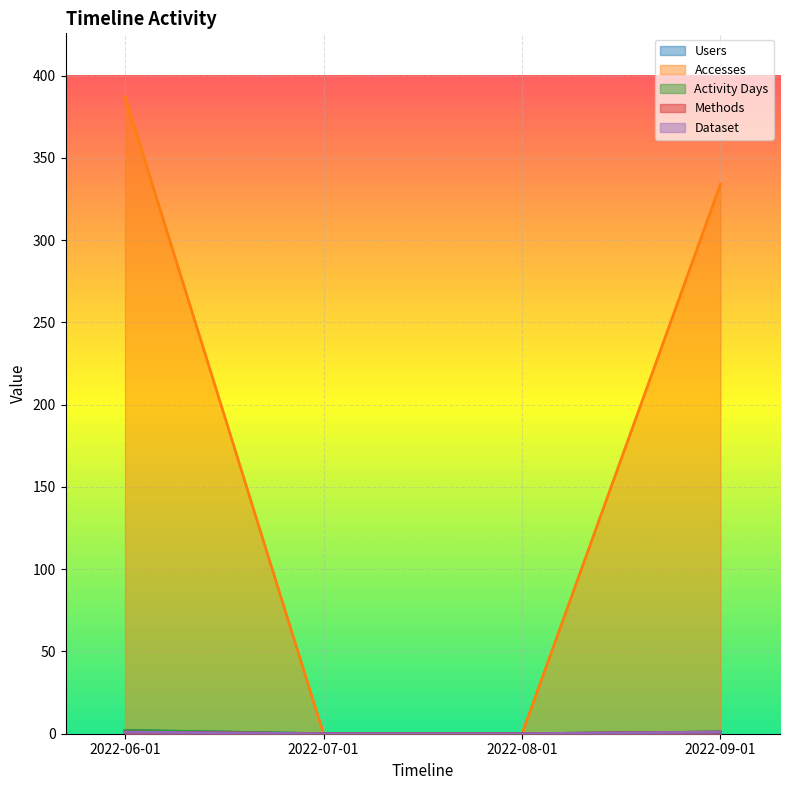

Does the chart display data point markers on the line(s)?

No